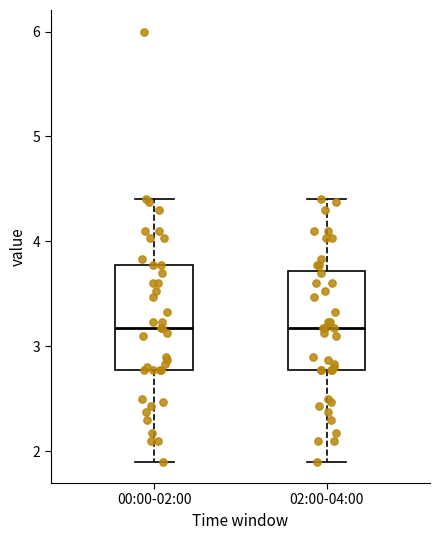

Reading left to right, transcribe this box plot: for each box, give where its median line is, the range the box spans, and where its two whiskers end, as read against the y-axis. The values are not printed on the chart, so give them approximately, as read against the axis.

00:00-02:00: median 3.2, box 2.8 to 3.8, whiskers 1.9 to 4.4
02:00-04:00: median 3.2, box 2.8 to 3.7, whiskers 1.9 to 4.4